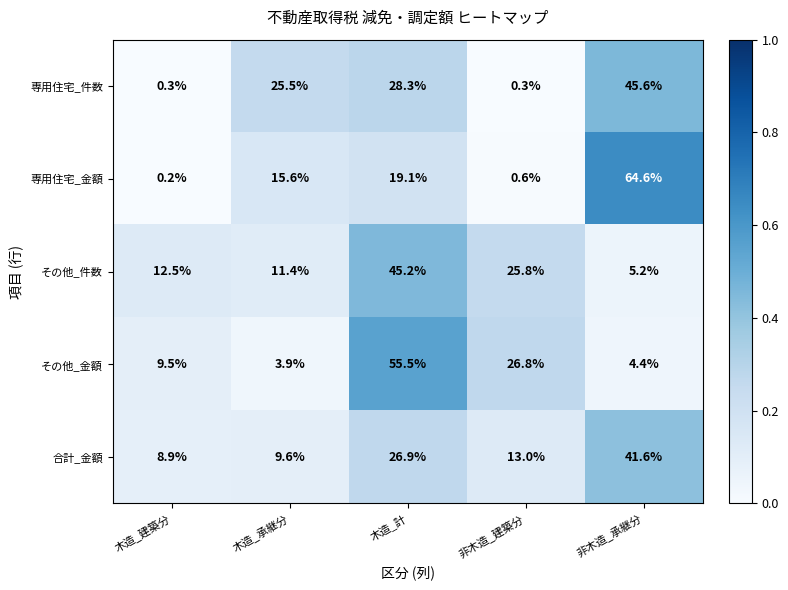

What is the difference between the その他_金額 values at 木造_計 and 木造_承継分?

51.6